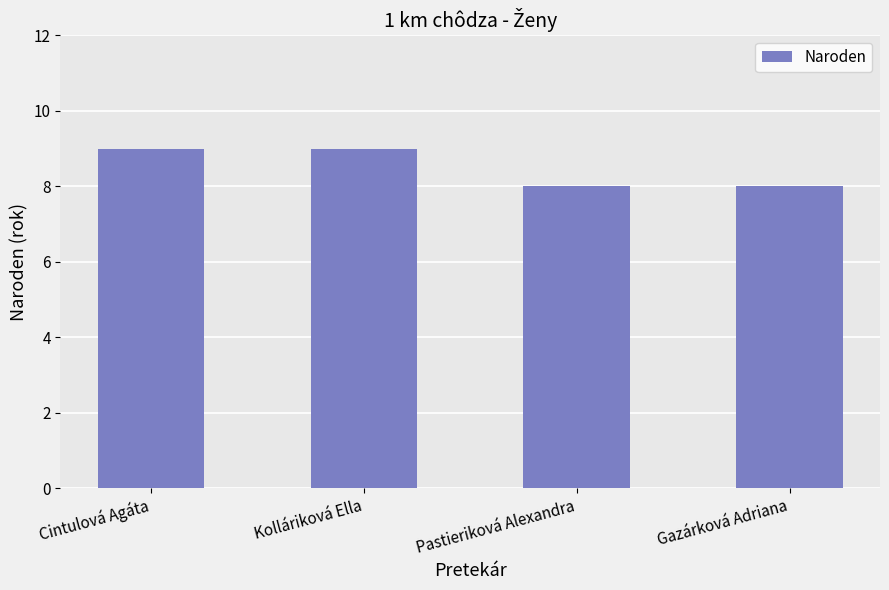

What is the label of the 3rd bar from the right?

Kolláriková Ella